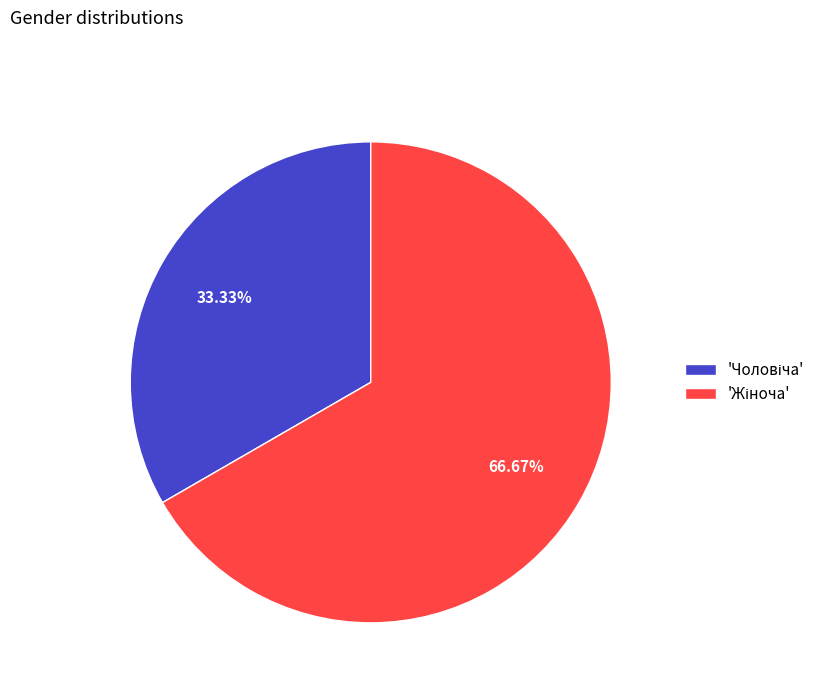

How many segments does this pie chart have?

2